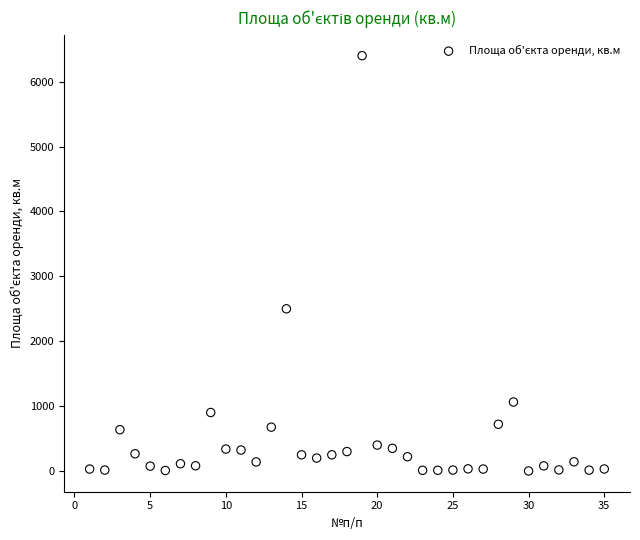

What is the range of Y values (max minus min)?

6398.7